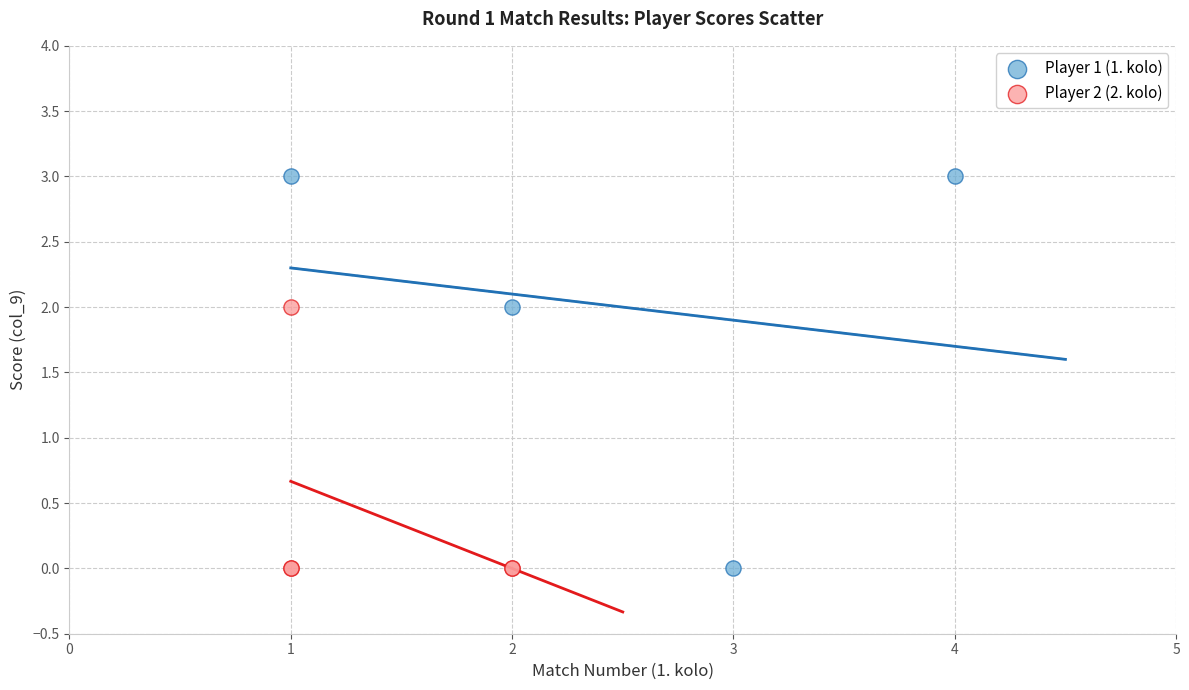

Which series has the widest spread of Y values?

Player 1 (1. kolo)